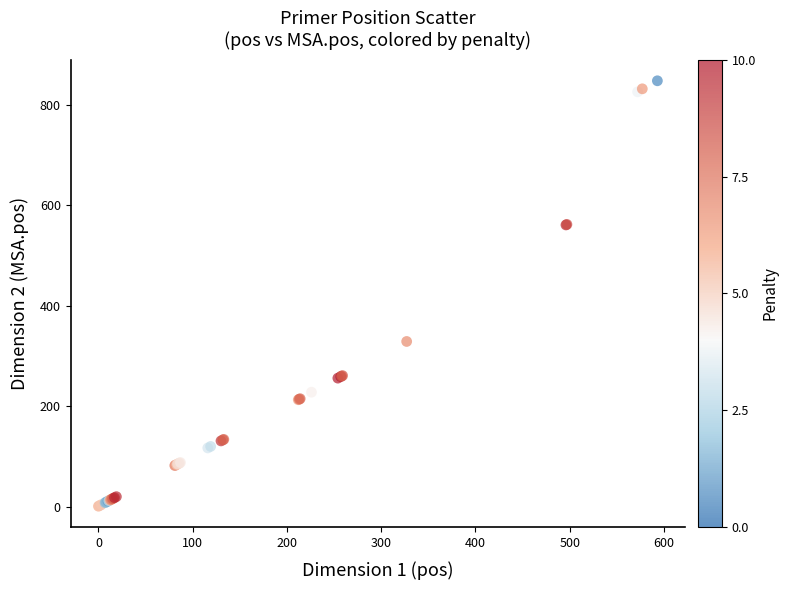

What Y value in the scatter plot is closest to 424?

329